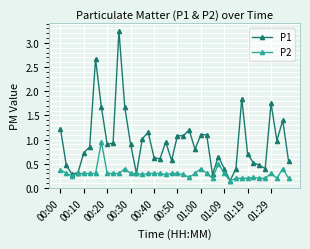

Rank the series by their average value, from highest to lowest.

P1, P2